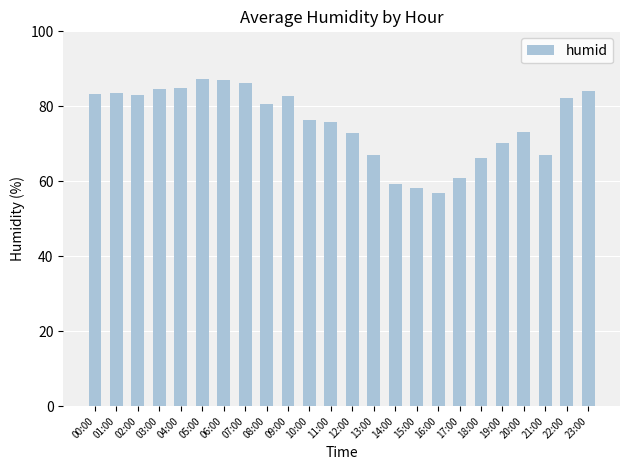

What is the average value?

75.5